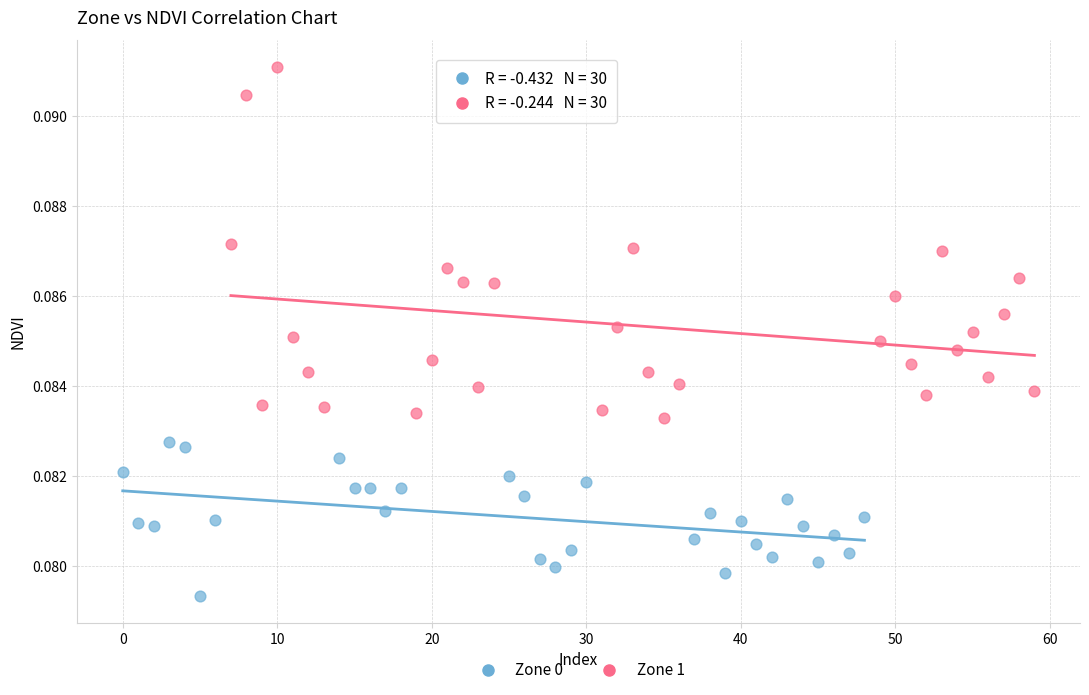

Which series reaches the minimum Y coordinate?

Zone 0